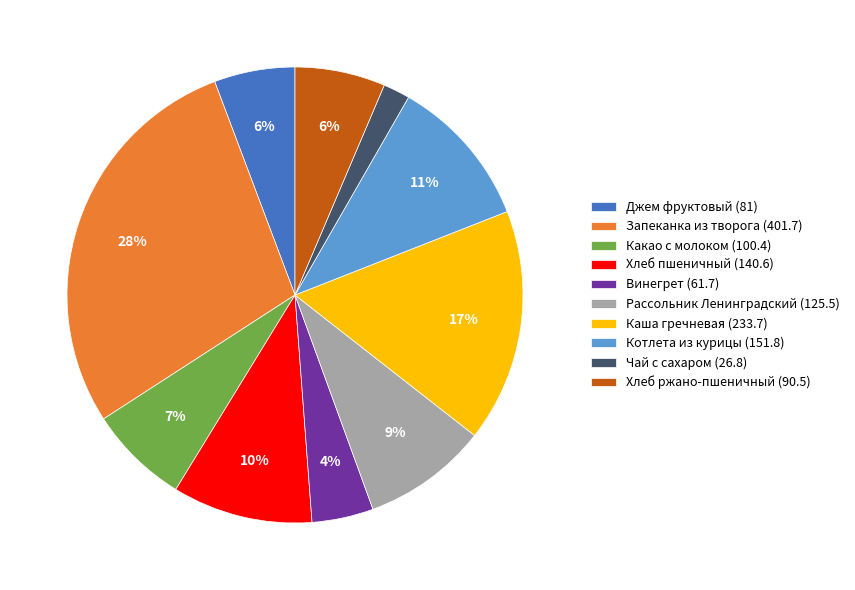

What is the ratio of the value at Рассольник Ленинградский (125.5) to the value at Хлеб пшеничный (140.6)?

0.9